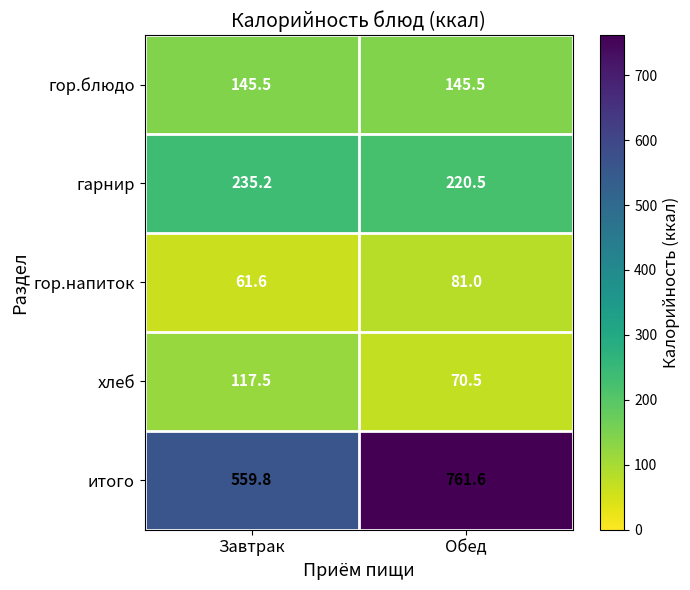

Is it true that итого equals 1160.0 at Обед?

False